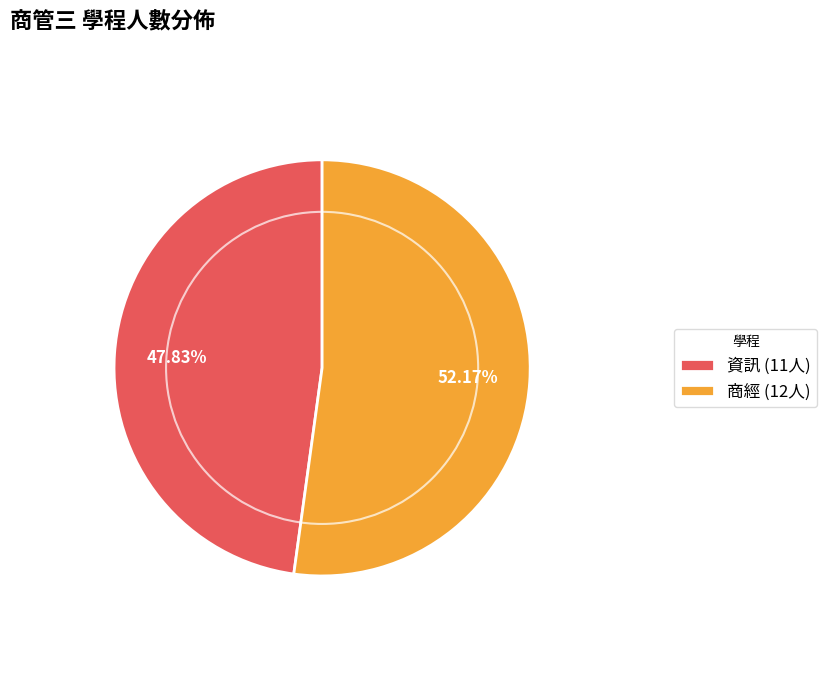

To the nearest percent, what portion does 資訊 represent?

48%